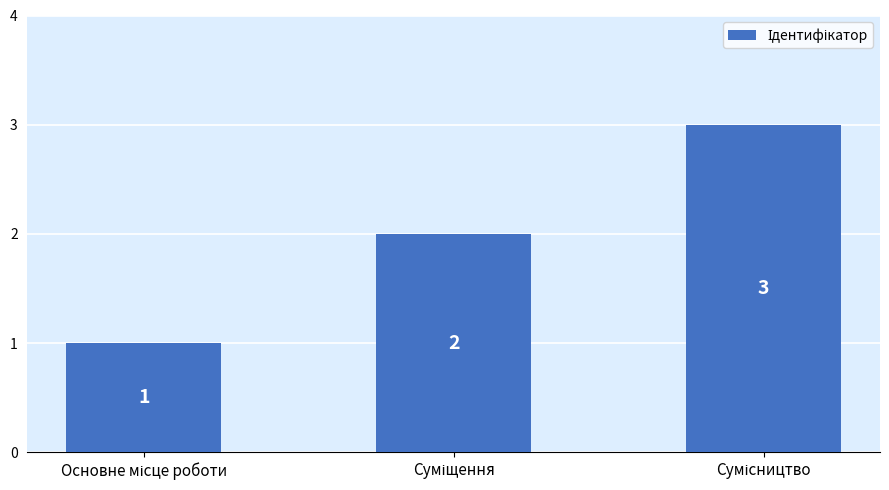

How many values are between 1 and 3?

3